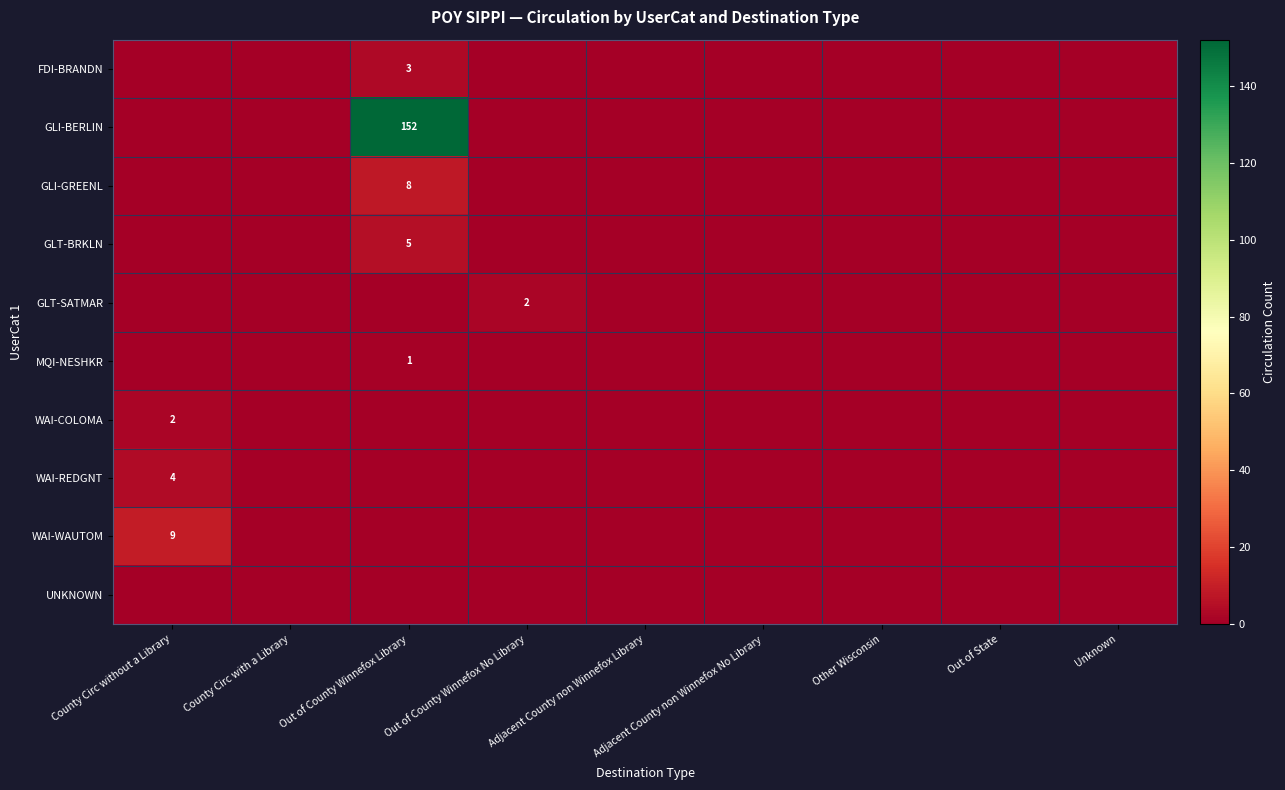

True or false: GLT-SATMAR has a value of 2 at Out of County Winnefox No Library.

True